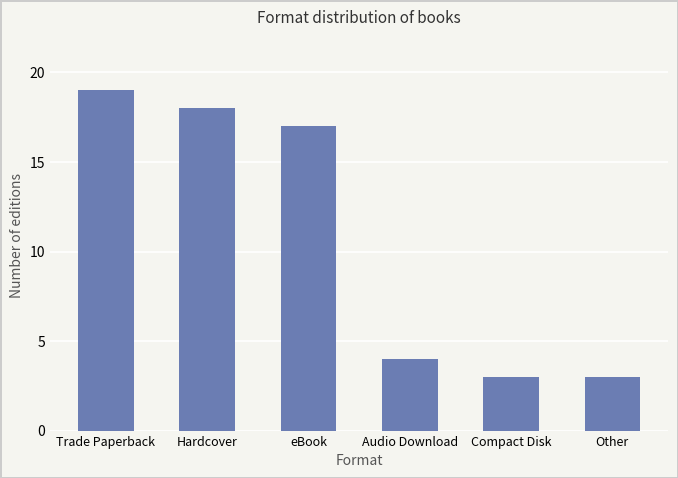

What is the sum of all values?

64